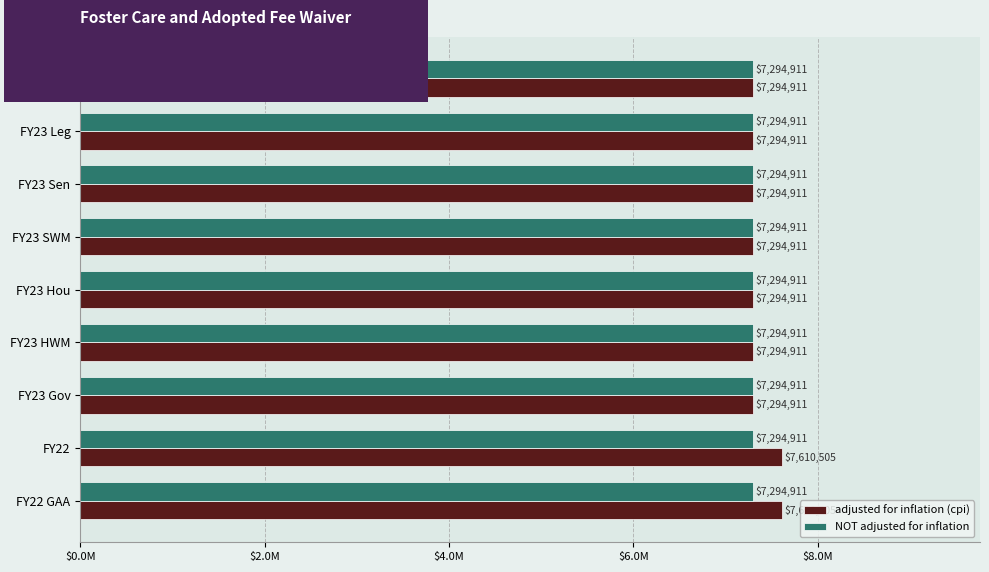

What are all the series names shown in the legend?

adjusted for inflation (cpi), NOT adjusted for inflation